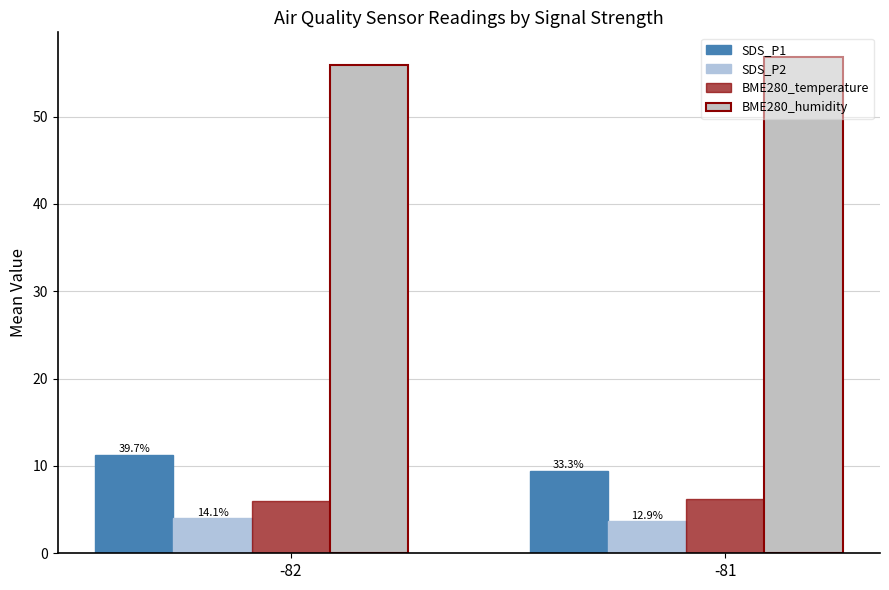

Reading left to right, transcribe all the data shown in this chart.

SDS_P1: -82=11.3	-81=9.4
SDS_P2: -82=4.0	-81=3.6
BME280_temperature: -82=5.9	-81=6.2
BME280_humidity: -82=55.9	-81=56.8